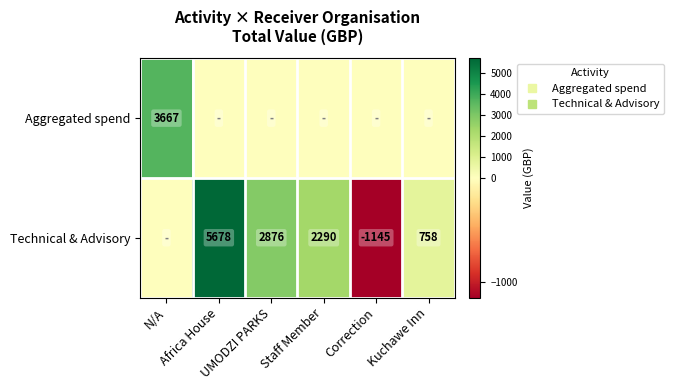

Which label corresponds to the smallest value in the chart?

Correction